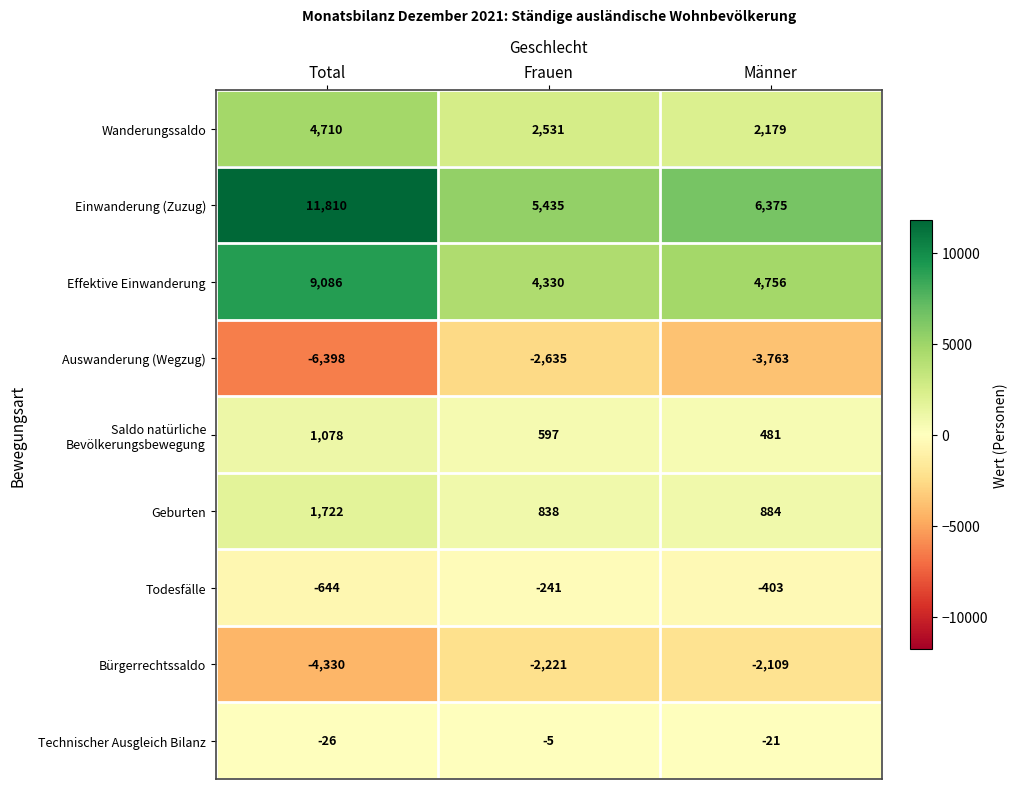

Is it true that Wanderungssaldo equals 2928 at Männer?

False